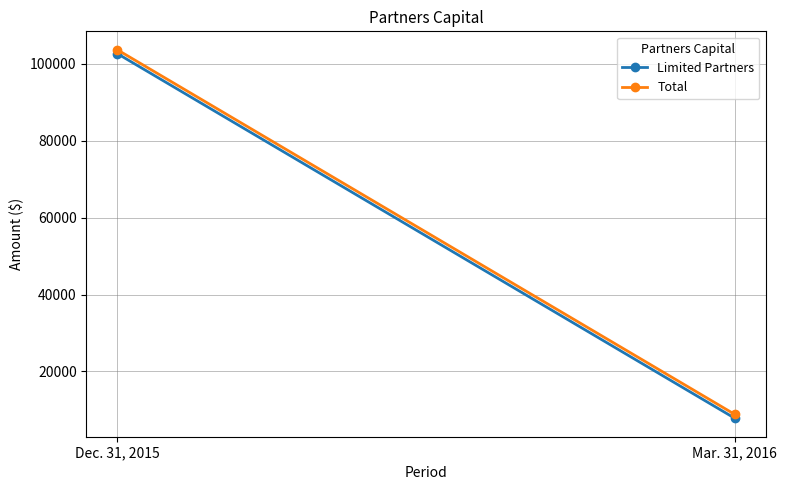

Which series has the largest range (max minus min)?

Limited Partners